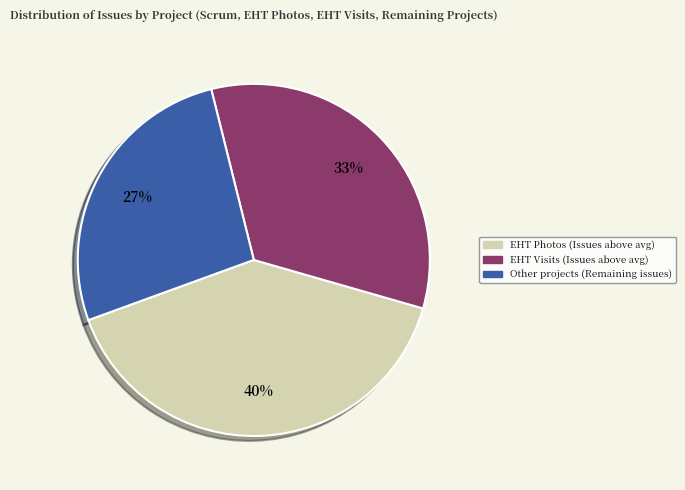

Which category has the smallest portion of the pie?

Other projects (Remaining issues)